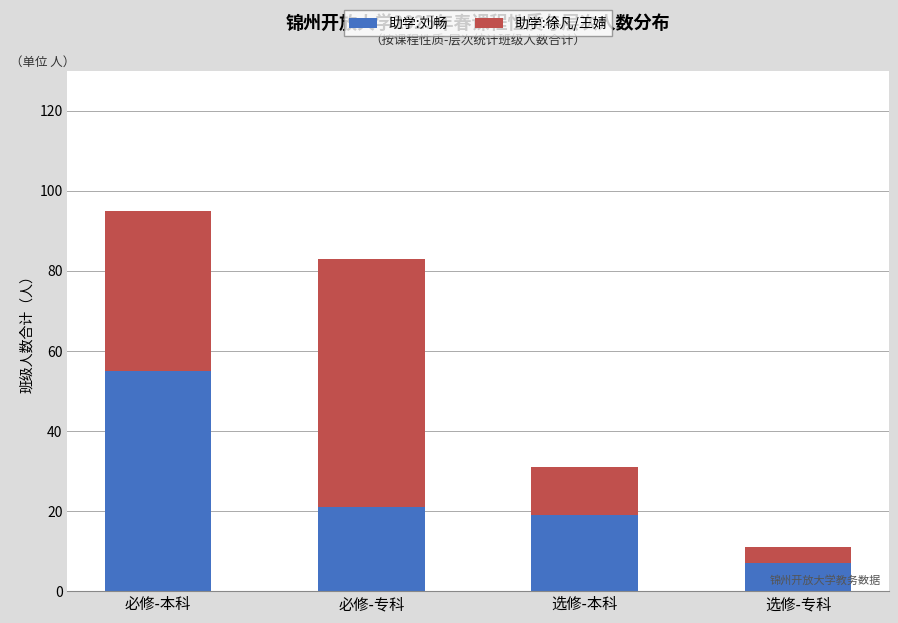

What is the total value across all series at 必修-本科?

95